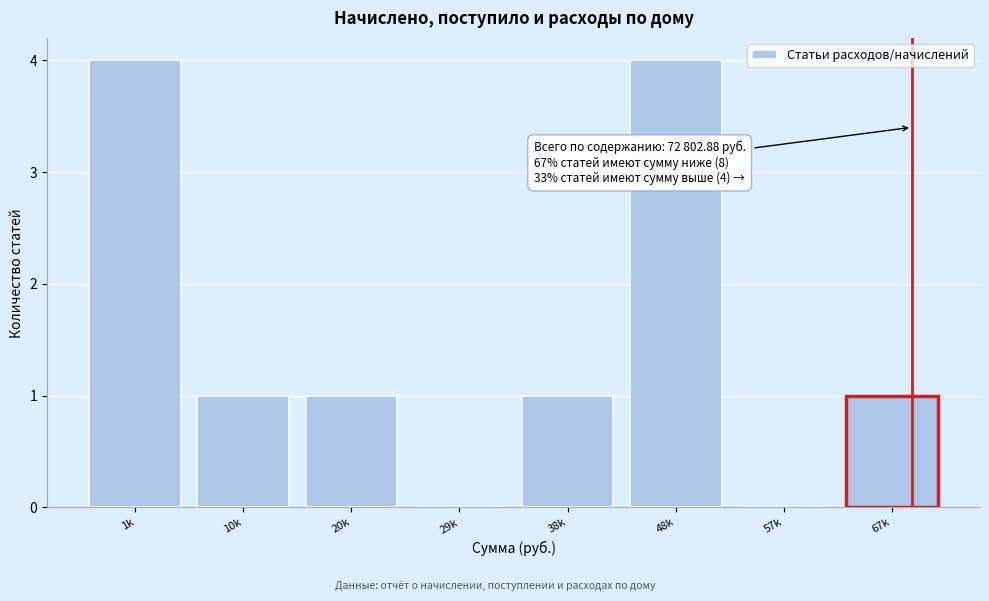

Reading left to right, what are all the values shown in this chart?

1k=4	10k=1	20k=1	29k=0	38k=1	48k=4	57k=0	67k=1